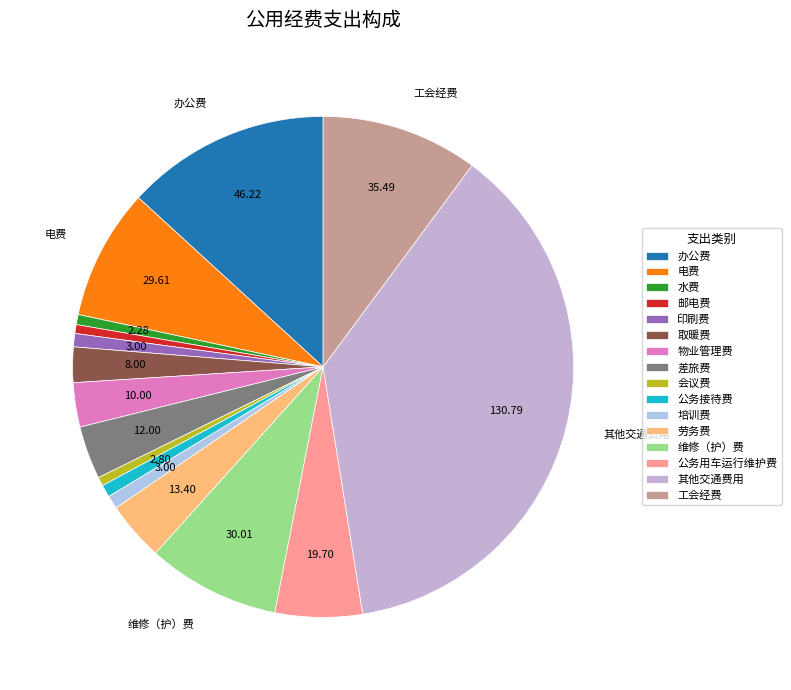

To the nearest percent, what is the average slice percentage?

6%